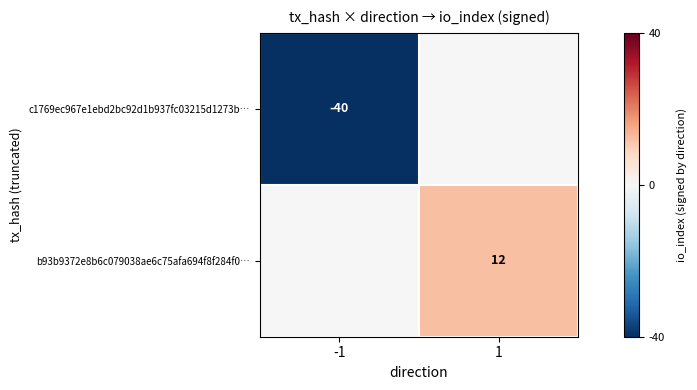

The b93b9372e8b6c079038ae6c75afa694f8f284f0… series shows 3 at 1. True or false?

False